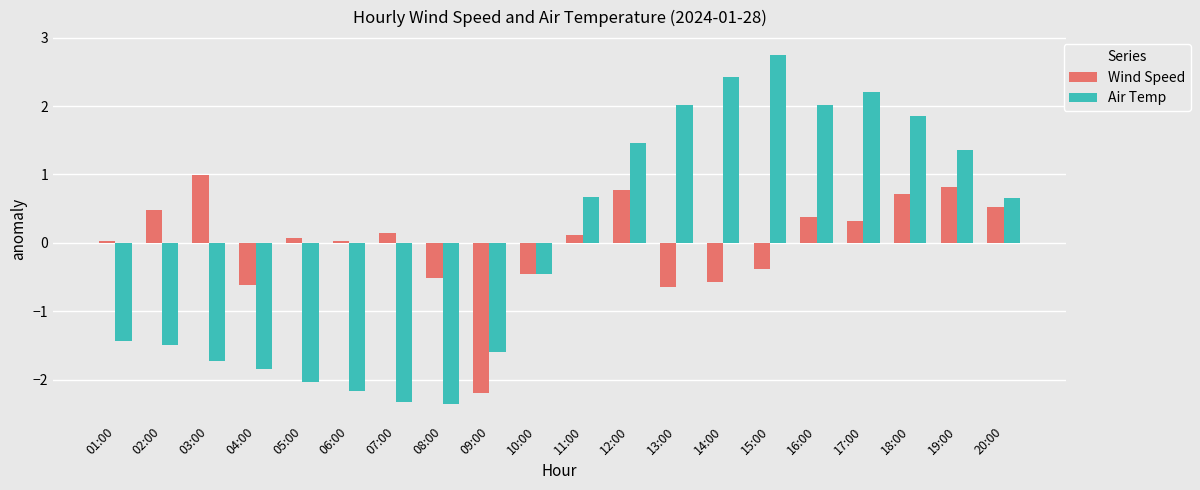

What is the label of the 14th bar from the right?

07:00